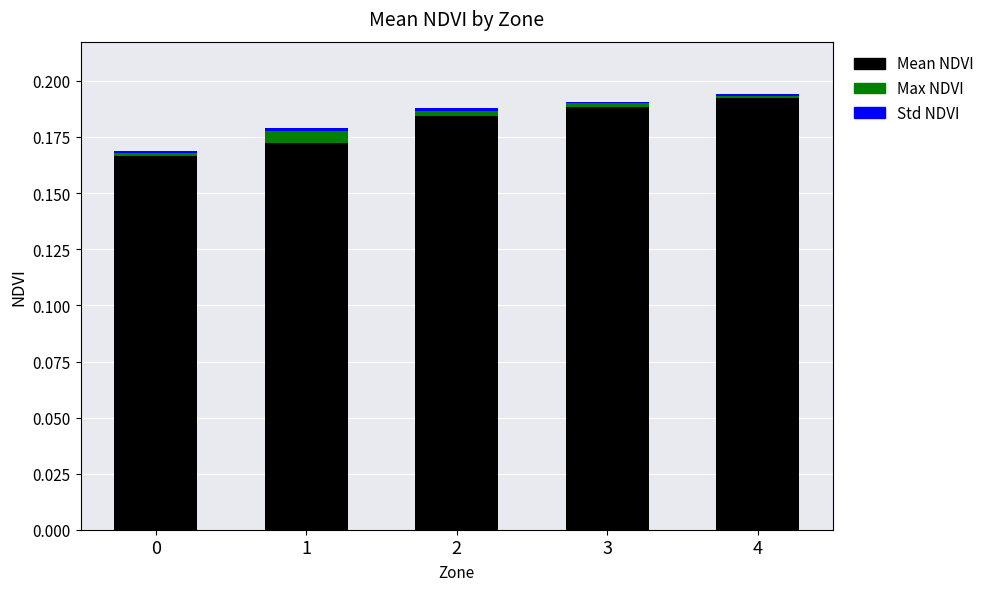

Are the bars horizontal?

No